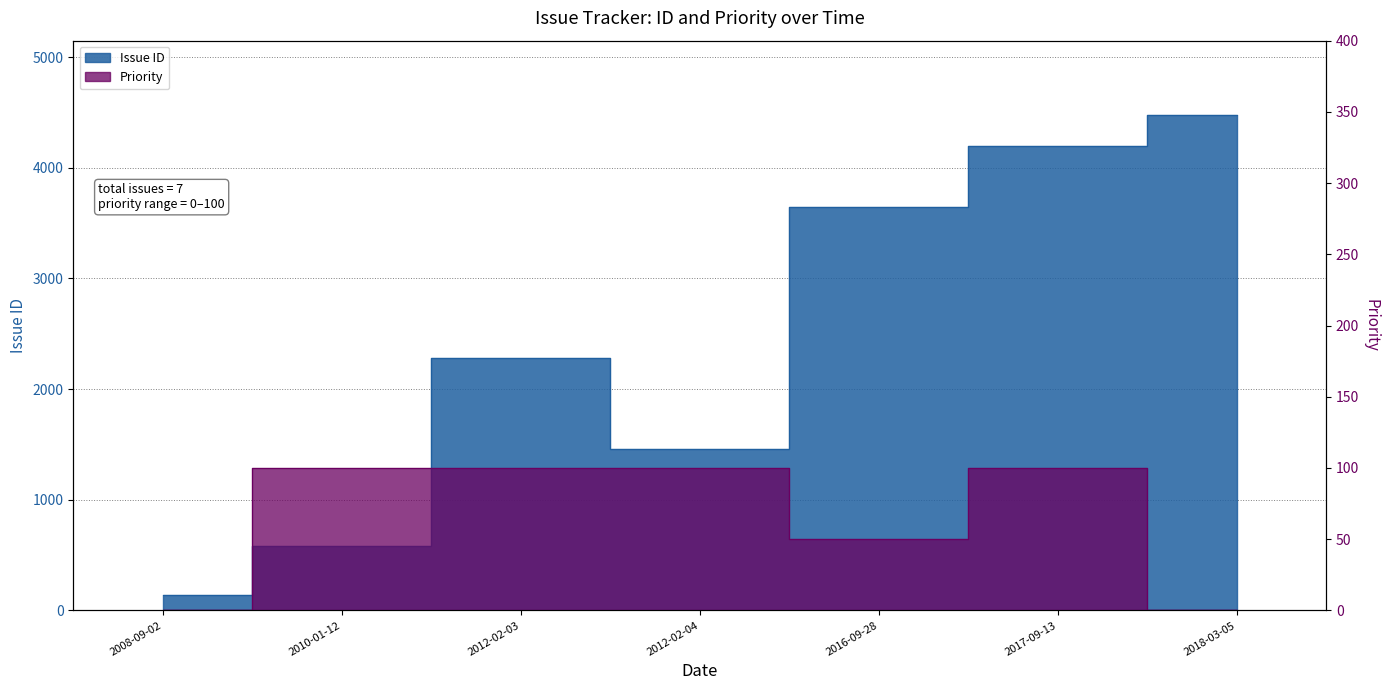

List the series in order of their overall mean, lowest first.

Priority, Issue ID